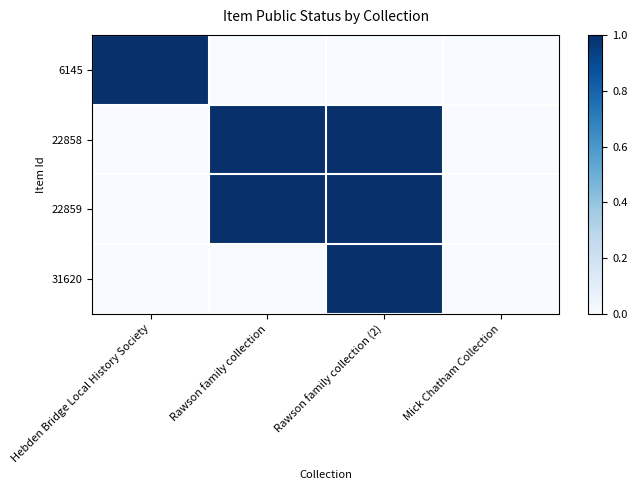

Rank the series by their maximum value, from lowest to highest.

6145, 22858, 22859, 31620